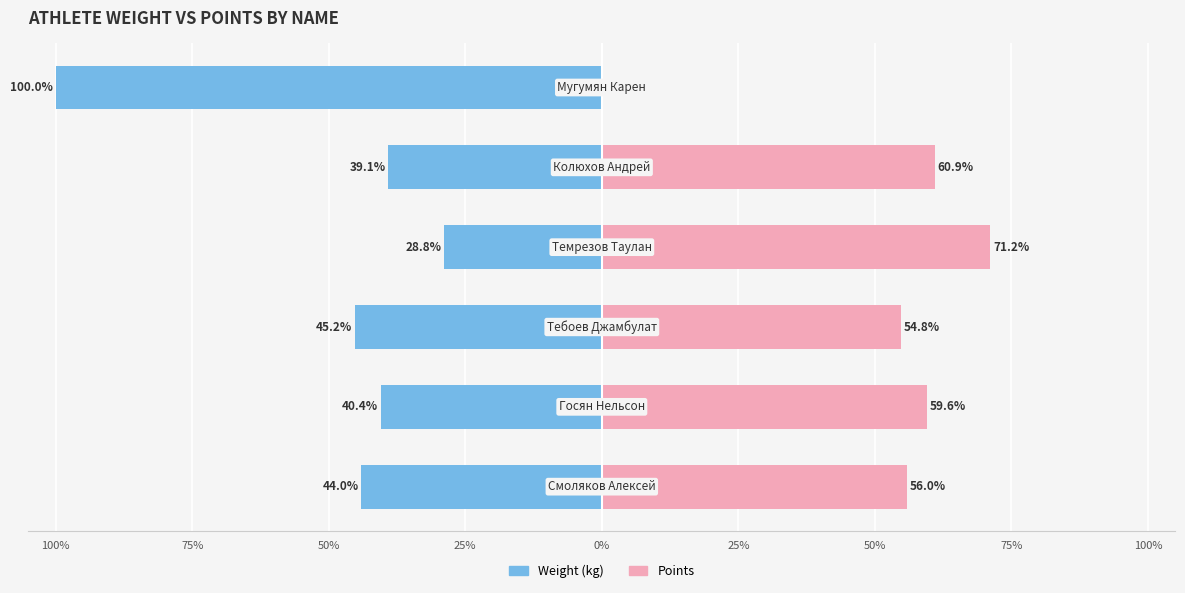

Are the bars horizontal?

Yes